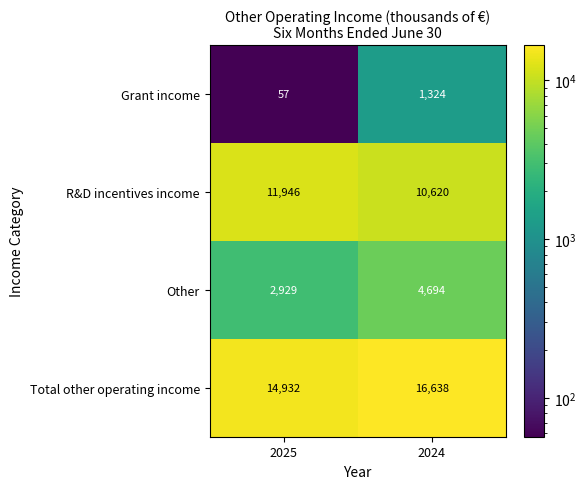

At which category does the chart reach its minimum across all series?

2025